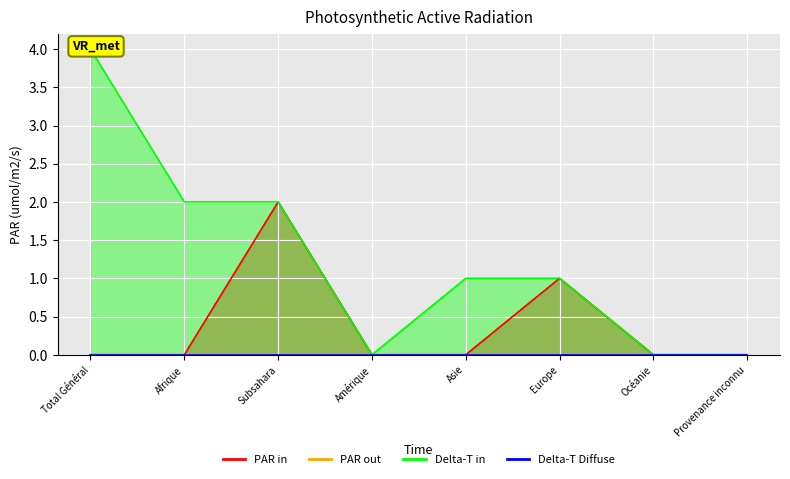

How many interior local valleys does the Delta-T in series have?

1